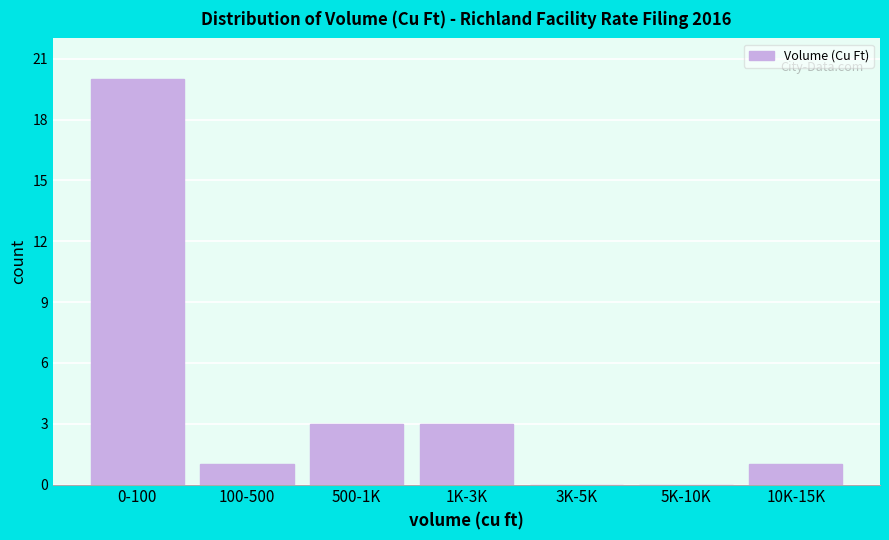

Reading left to right, extract all data points from this chart.

0-100=20	100-500=1	500-1K=3	1K-3K=3	3K-5K=0	5K-10K=0	10K-15K=1